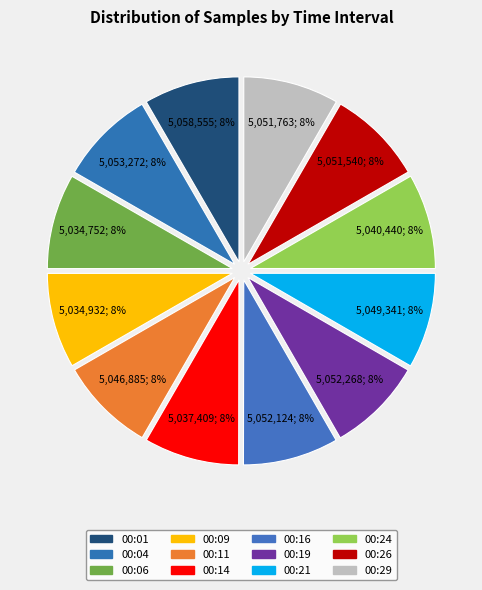

How many segments does this pie chart have?

12